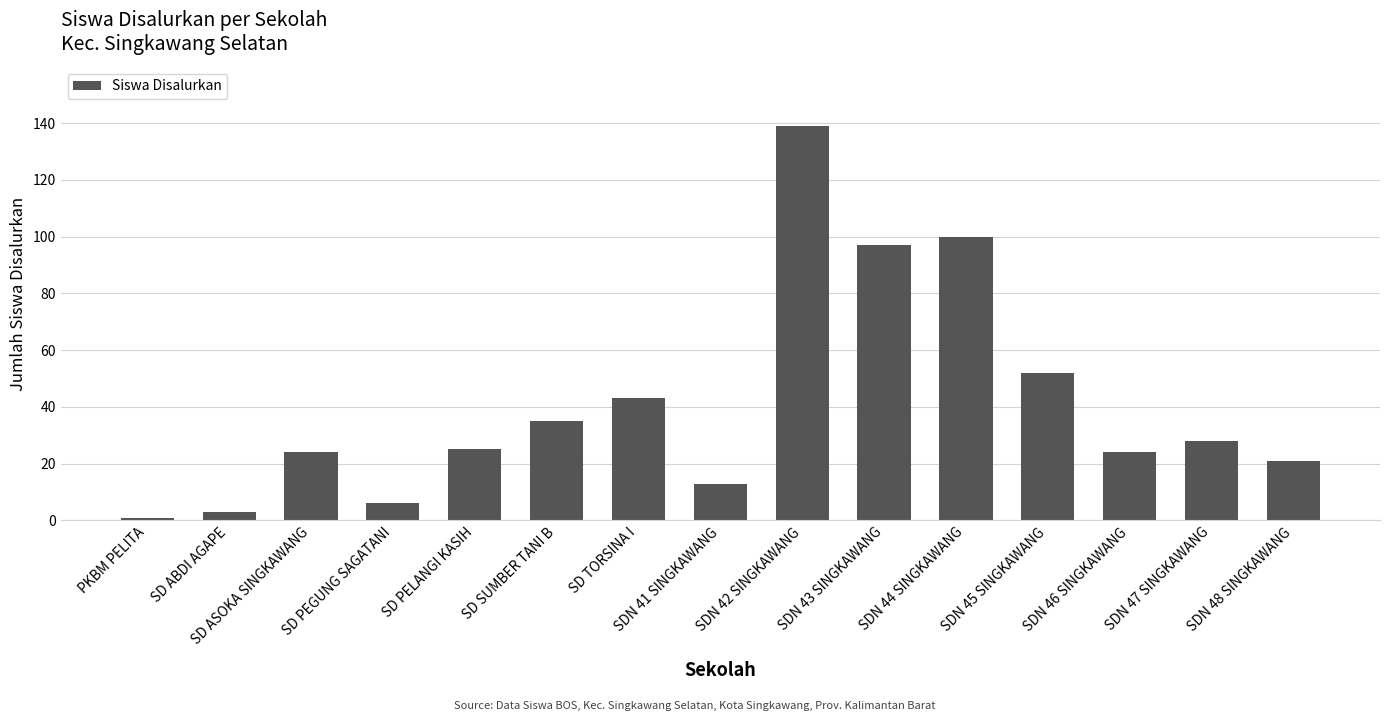

Reading left to right, transcribe all the data shown in this chart.

PKBM PELITA=1	SD ABDI AGAPE=3	SD ASOKA SINGKAWANG=24	SD PEGUNG SAGATANI=6	SD PELANGI KASIH=25	SD SUMBER TANI B=35	SD TORSINA I=43	SDN 41 SINGKAWANG=13	SDN 42 SINGKAWANG=139	SDN 43 SINGKAWANG=97	SDN 44 SINGKAWANG=100	SDN 45 SINGKAWANG=52	SDN 46 SINGKAWANG=24	SDN 47 SINGKAWANG=28	SDN 48 SINGKAWANG=21